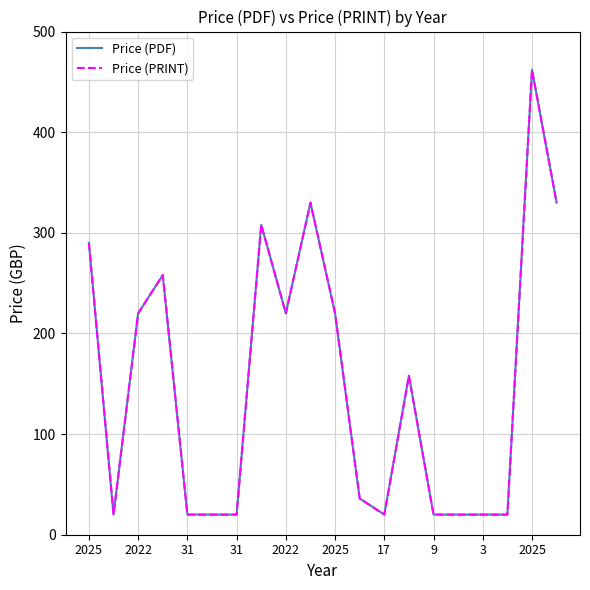

True or false: Price (PRINT) and Price (PDF) cross at least once.

False